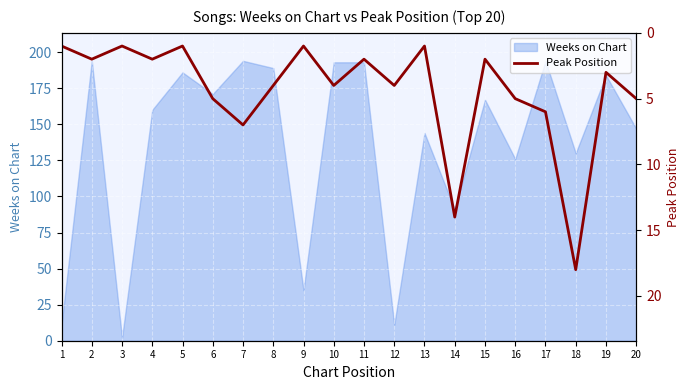

The chart shows a value of 1 at 2. True or false?

False